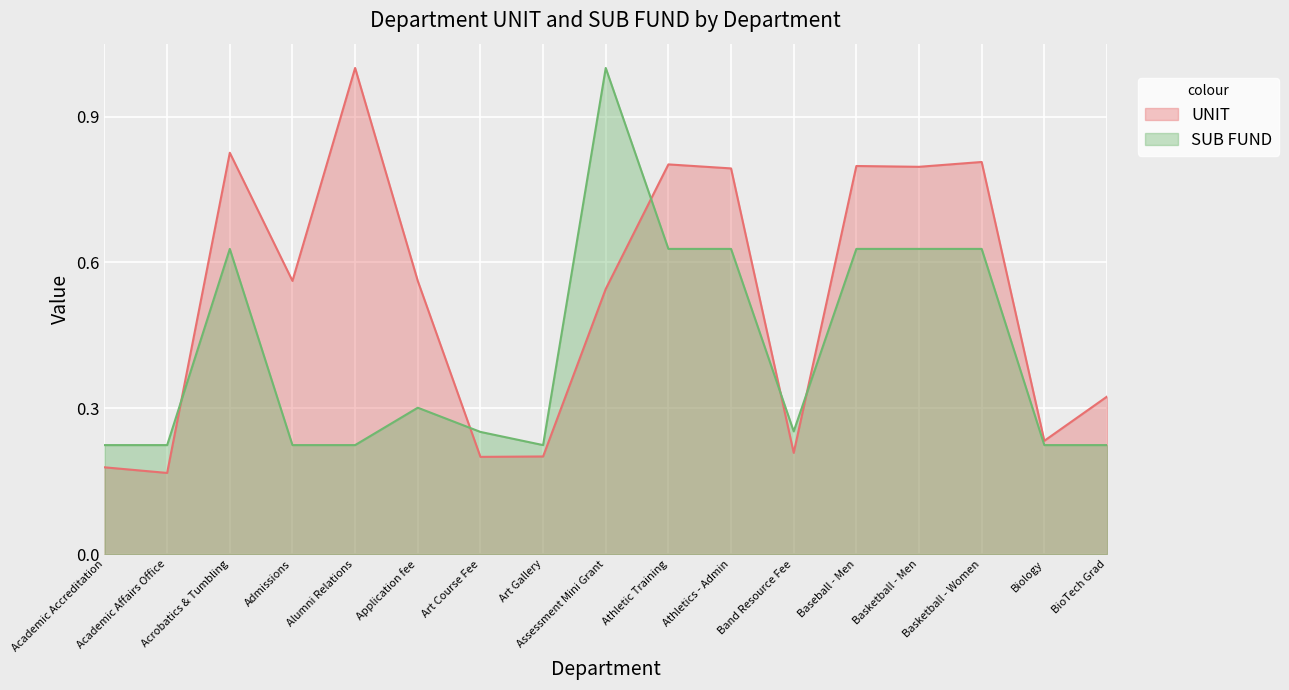

At which category does SUB FUND reach its first local peak?

Acrobatics & Tumbling